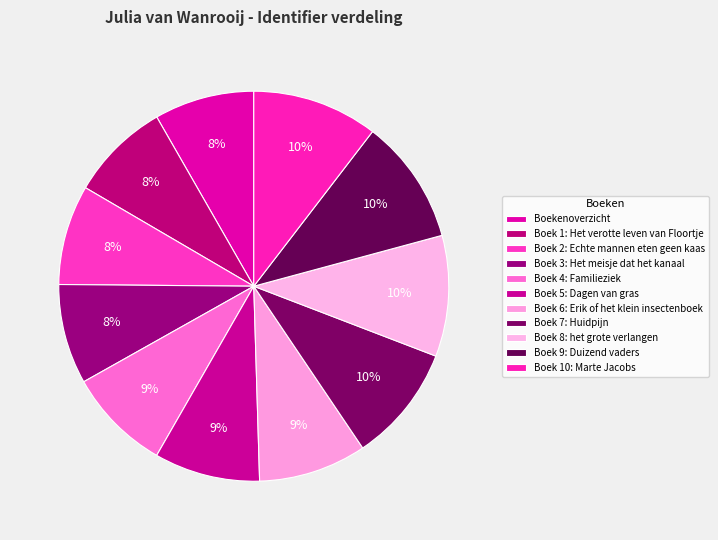

To the nearest percent, what is the combined percentage of Boek 5: Dagen van gras and Boek 2: Echte mannen eten geen kaas?

17%